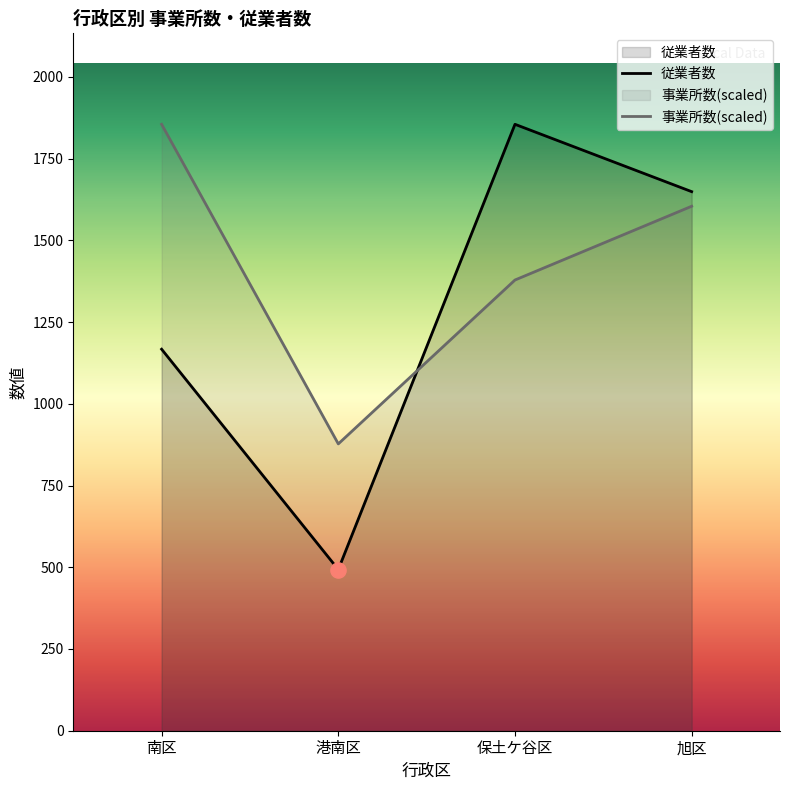

Which series has the largest total across all categories?

事業所数(scaled)